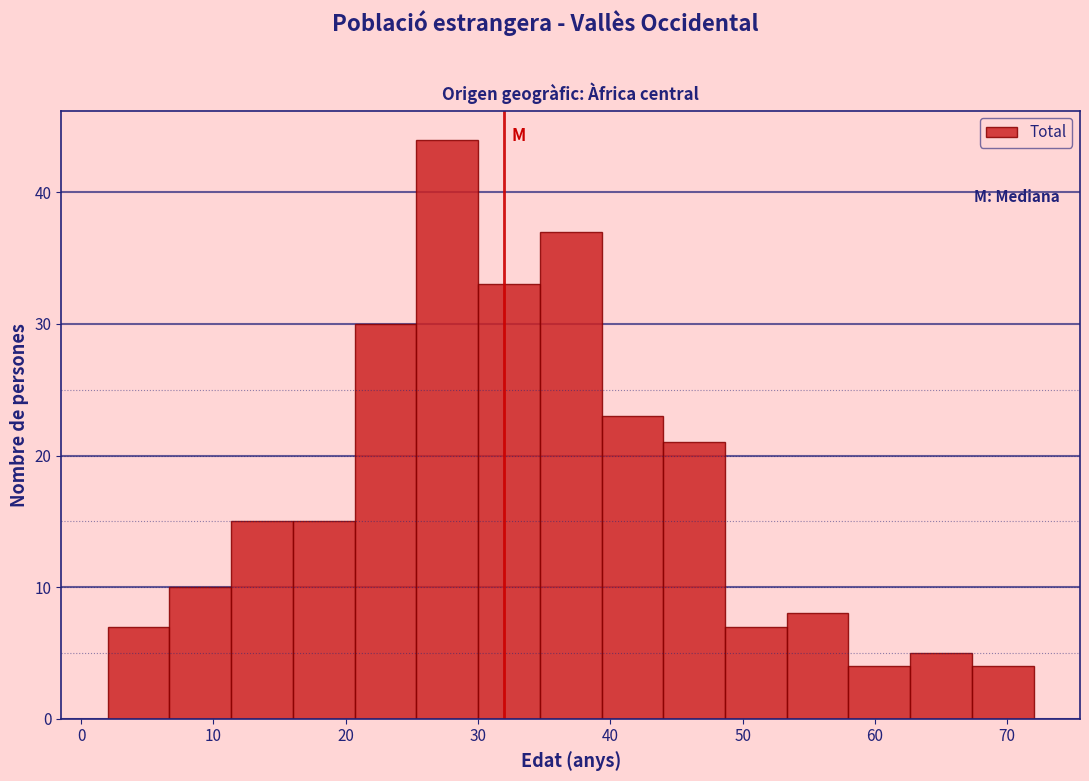

Reading left to right, transcribe this chart: for each bar, give the range it covers on the x-axis and its height. Neither the bar edges nor the heights are printed on the chart, so give them approximately, as read against the axes.

2 to 7: 7
7 to 11: 10
11 to 16: 15
16 to 21: 15
21 to 25: 30
25 to 30: 44
30 to 35: 33
35 to 39: 37
39 to 44: 23
44 to 49: 21
49 to 53: 7
53 to 58: 8
58 to 63: 4
63 to 67: 5
67 to 72: 4